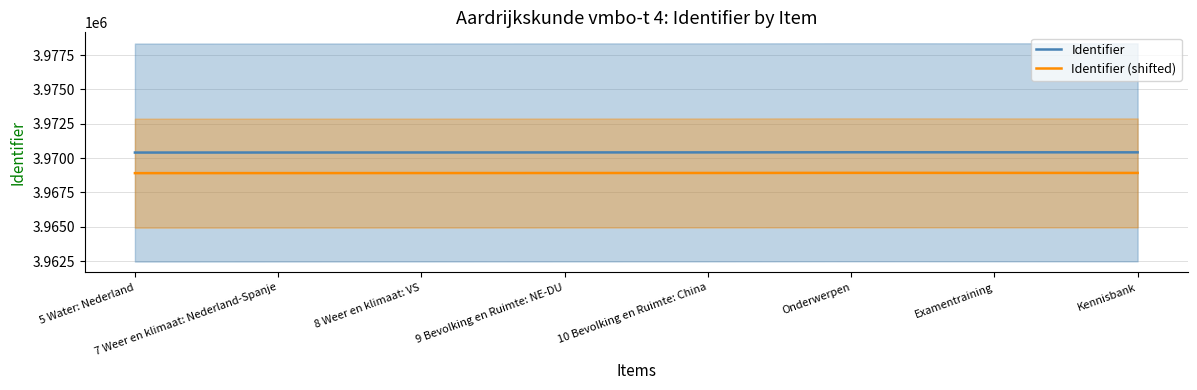

How many Identifier (shifted) values are between 3968907 and 3968919?

5